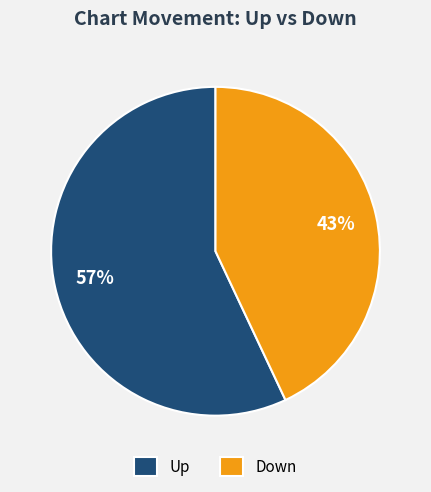

Which category accounts for the majority?

Up